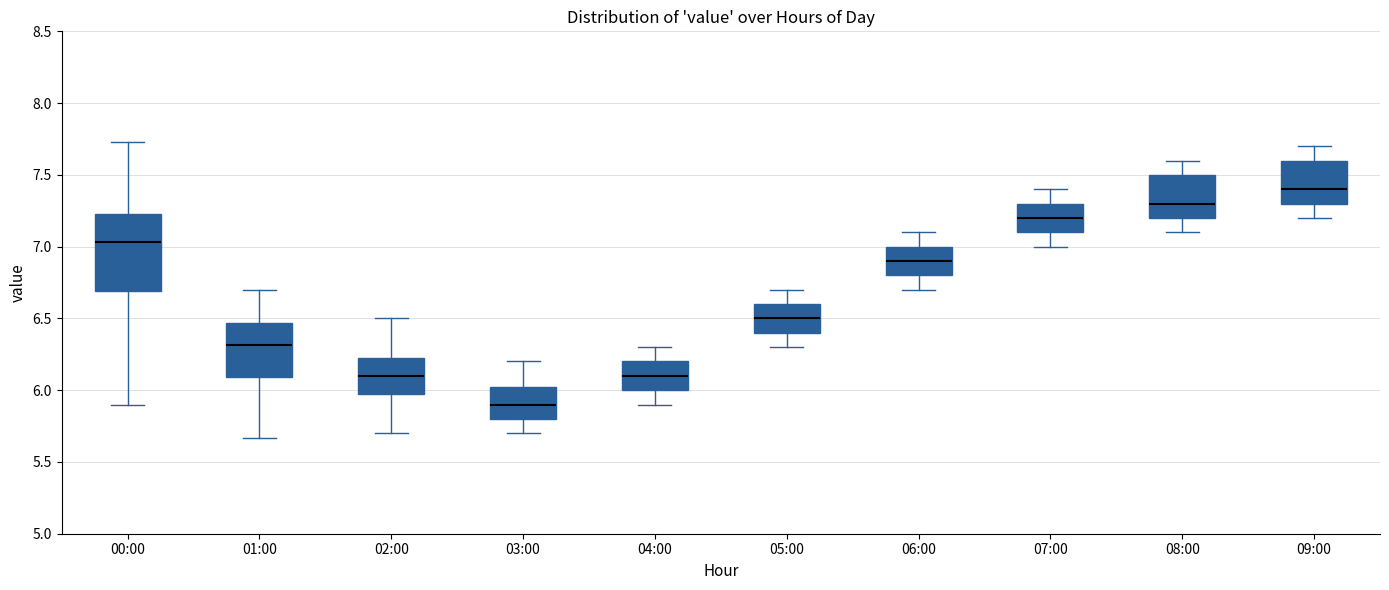

Reading left to right, transcribe this box plot: for each box, give where its median line is, the range the box spans, and where its two whiskers end, as read against the y-axis. The values are not printed on the chart, so give them approximately, as read against the axis.

00:00: median 7.05, box 6.70 to 7.25, whiskers 5.90 to 7.75
01:00: median 6.30, box 6.10 to 6.45, whiskers 5.65 to 6.70
02:00: median 6.10, box 6.00 to 6.25, whiskers 5.70 to 6.50
03:00: median 5.90, box 5.80 to 6.05, whiskers 5.70 to 6.20
04:00: median 6.10, box 6.00 to 6.20, whiskers 5.90 to 6.30
05:00: median 6.50, box 6.40 to 6.60, whiskers 6.30 to 6.70
06:00: median 6.90, box 6.80 to 7.00, whiskers 6.70 to 7.10
07:00: median 7.20, box 7.10 to 7.30, whiskers 7.00 to 7.40
08:00: median 7.30, box 7.20 to 7.50, whiskers 7.10 to 7.60
09:00: median 7.40, box 7.30 to 7.60, whiskers 7.20 to 7.70